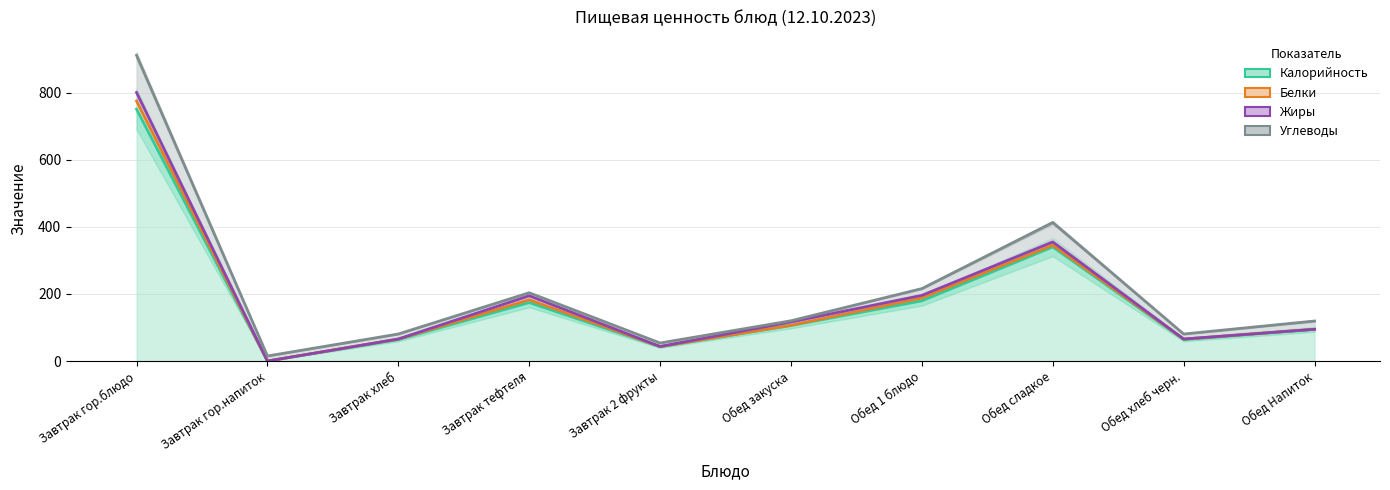

Reading left to right, transcribe all the data shown in this chart.

Калорийность: Завтрак гор.блюдо=750.5	Завтрак гор.напиток=0.2	Завтрак хлеб=64.2	Завтрак тефтеля=174.4	Завтрак 2 фрукты=42.9	Обед закуска=106.1	Обед 1 блюдо=179.6	Обед сладкое=340.0	Обед хлеб черн.=64.2	Обед Напиток=94.7
Белки: Завтрак гор.блюдо=24.4	Завтрак гор.напиток=0.0	Завтрак хлеб=1.4	Завтрак тефтеля=8.3	Завтрак 2 фрукты=0.4	Обед закуска=0.7	Обед 1 блюдо=8.6	Обед сладкое=5.5	Обед хлеб черн.=1.4	Обед Напиток=0.1
Жиры: Завтрак гор.блюдо=25.3	Завтрак гор.напиток=0.0	Завтрак хлеб=0.2	Завтрак тефтеля=12.0	Завтрак 2 фрукты=0.3	Обед закуска=10.0	Обед 1 блюдо=7.7	Обед сладкое=9.5	Обед хлеб черн.=0.2	Обед Напиток=0.0
Углеводы: Завтрак гор.блюдо=110.8	Завтрак гор.напиток=15.0	Завтрак хлеб=14.9	Завтрак тефтеля=9.0	Завтрак 2 фрукты=10.3	Обед закуска=3.4	Обед 1 блюдо=20.1	Обед сладкое=58.0	Обед хлеб черн.=14.9	Обед Напиток=24.5